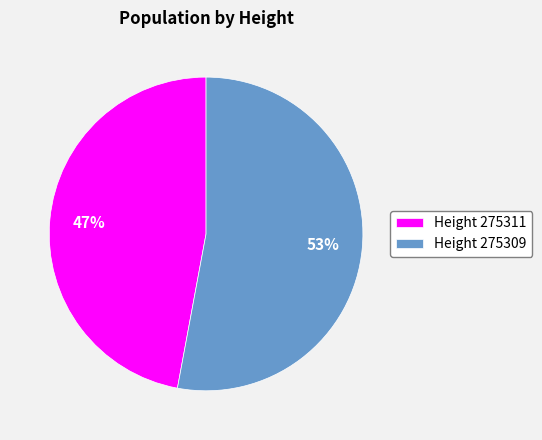

Which has a higher value, Height 275309 or Height 275311?

Height 275309